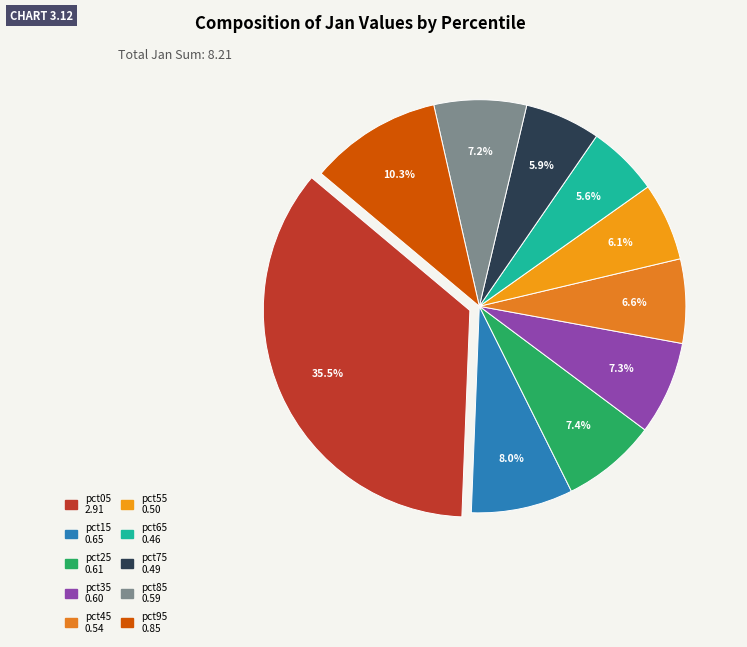

Is there any slice that represents more than half of the pie?

No